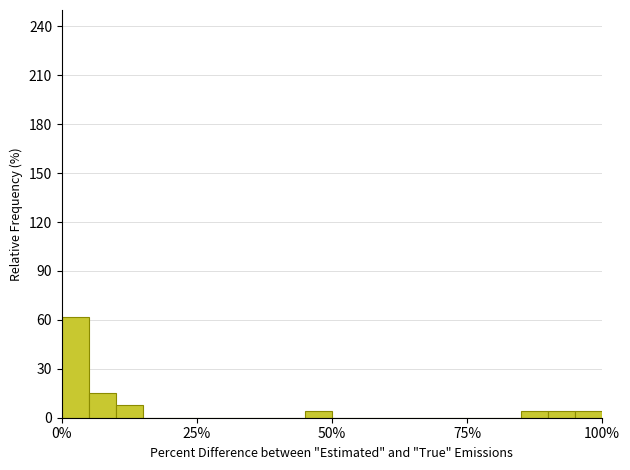

Read against the x-axis, roughly where is the centre of the tallest bar?

5